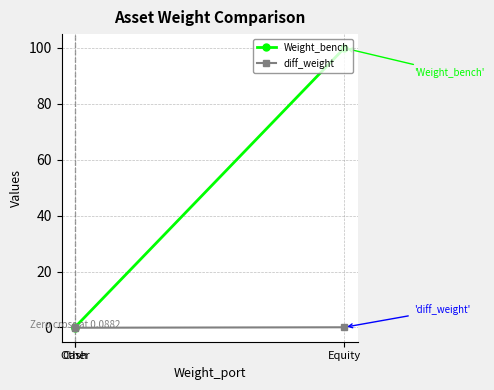

How many data points in diff_weight are above 0?

2